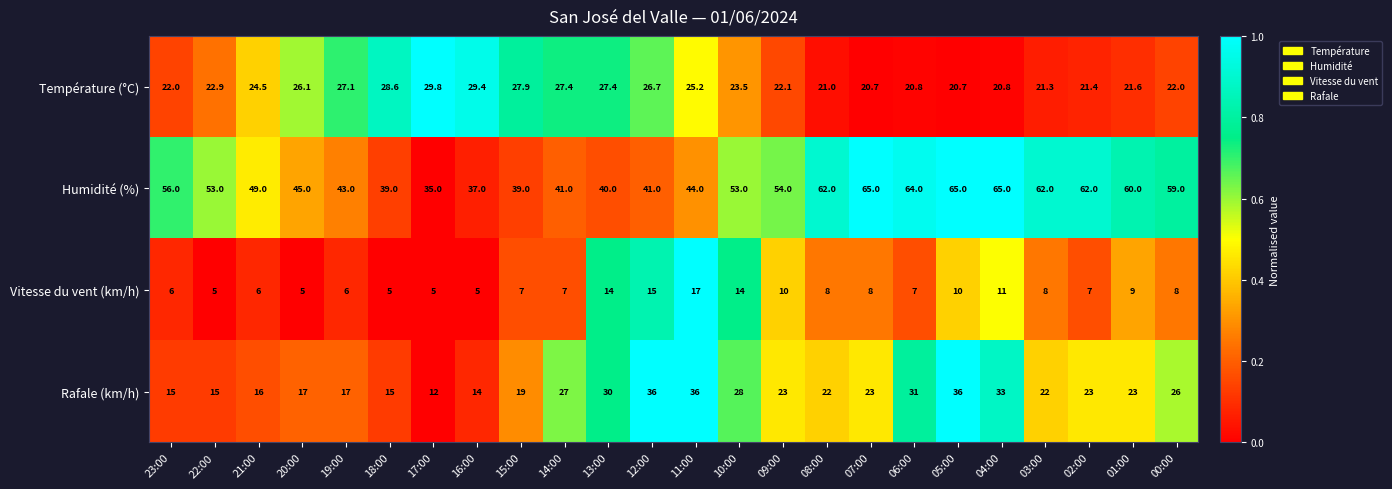

What is the difference between the maximum and second lowest values in the Température (°C) series?

9.1